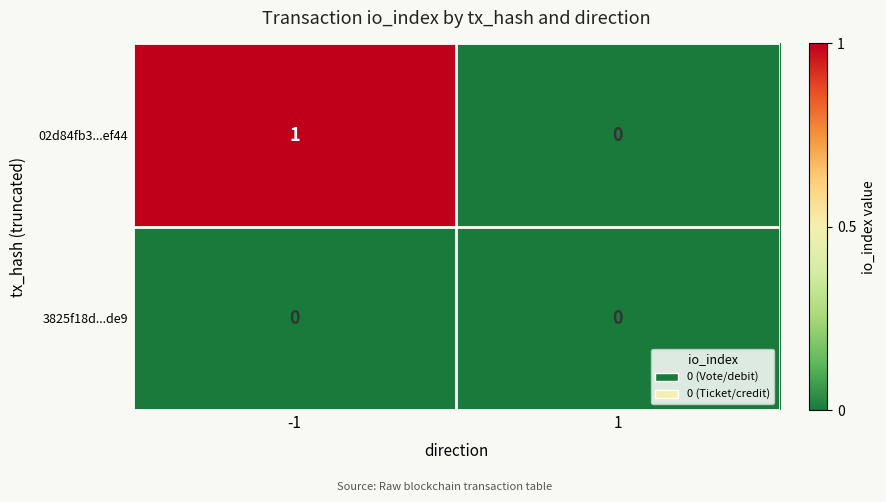

Is it true that 02d84fb3...ef44 equals 1 at -1?

True